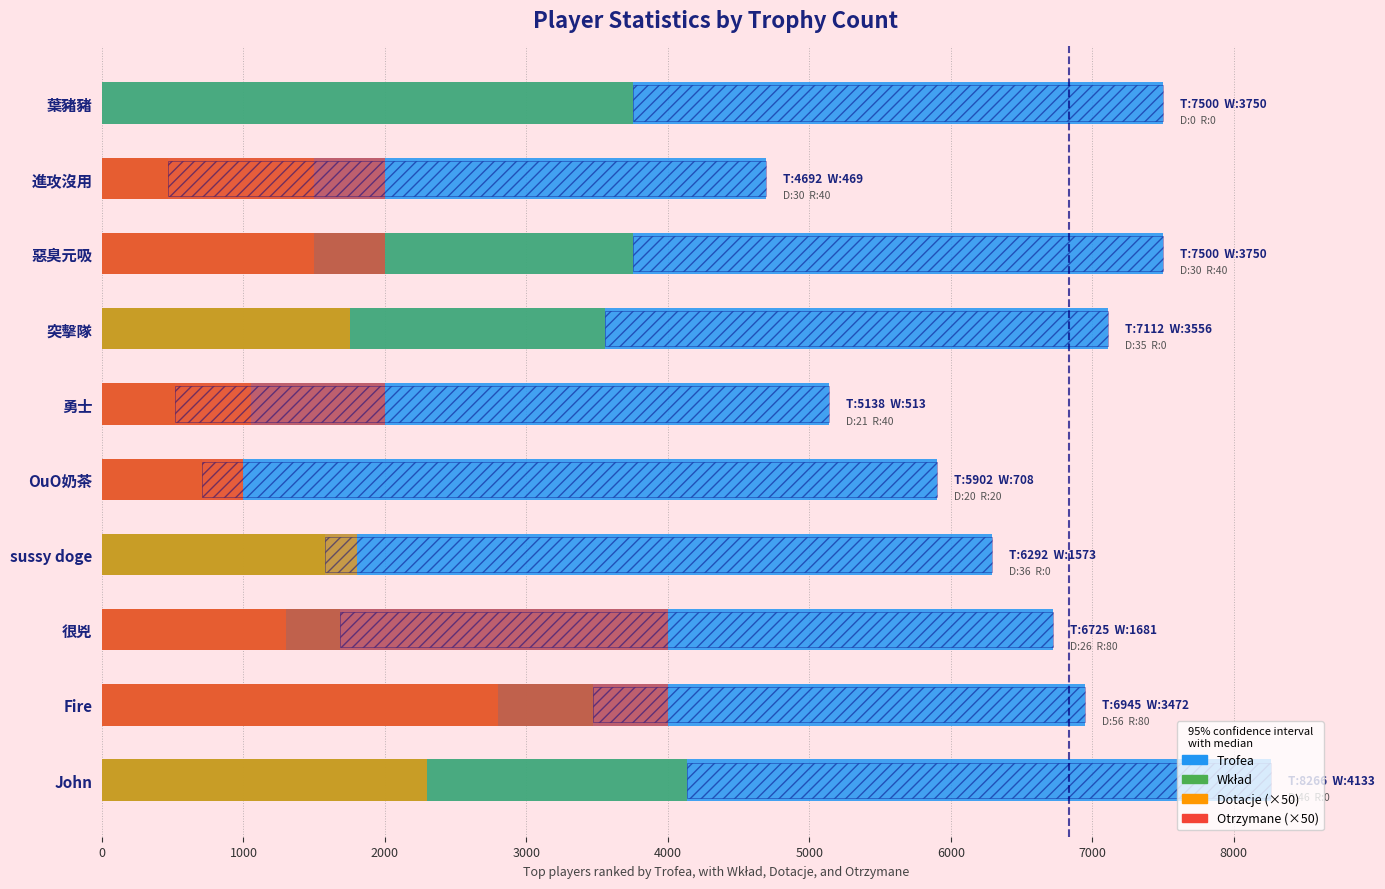

How many groups of bars are there?

10